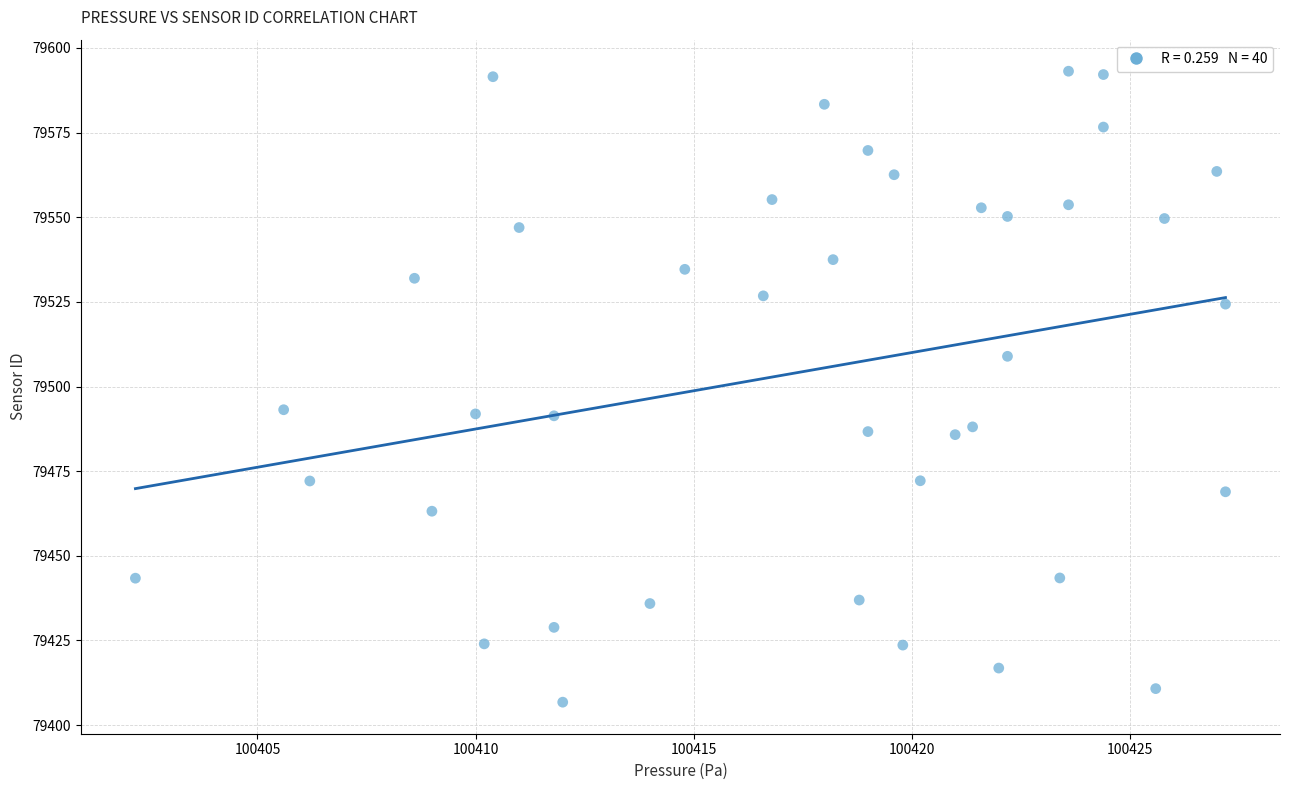

What is the range of Y values (max minus min)?

186.4